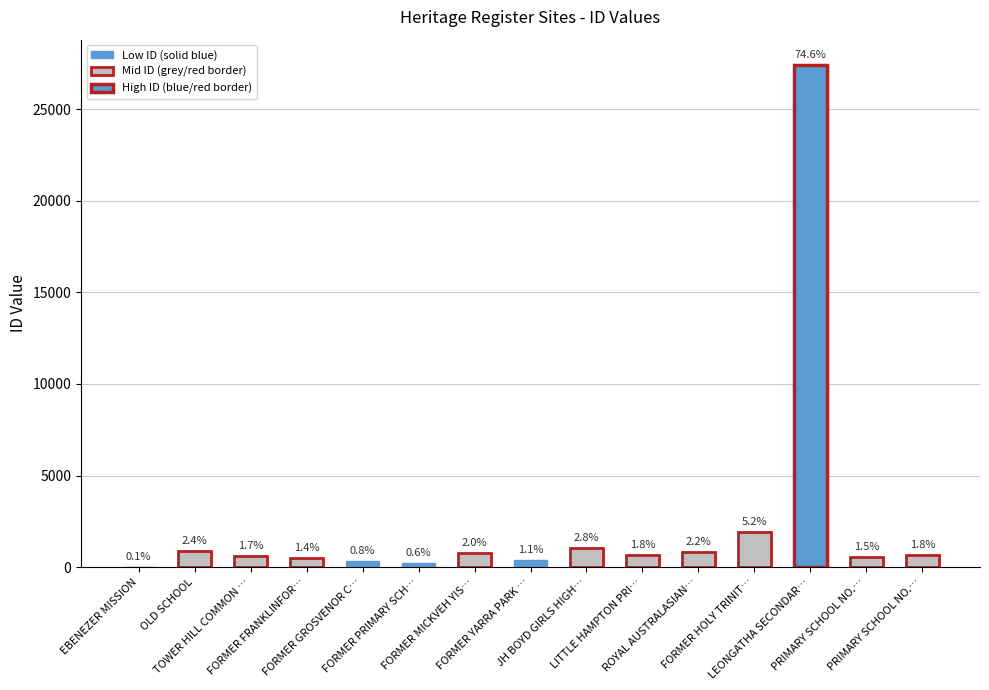

What is the difference between the maximum and minimum values?

27406